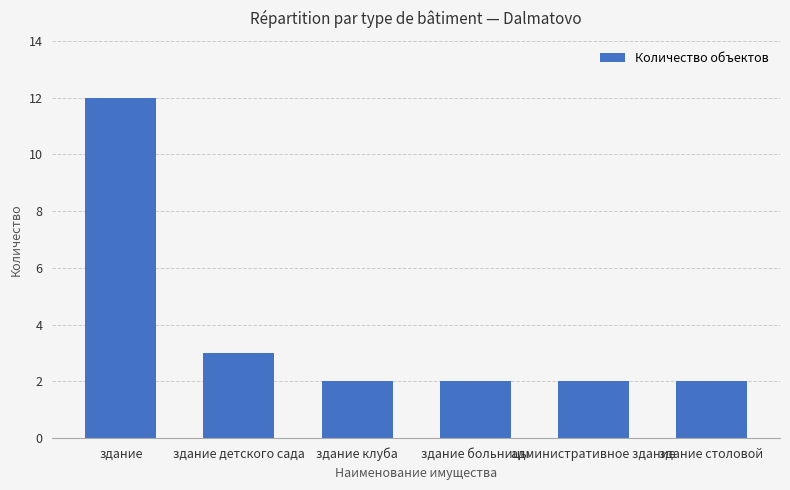

What is the maximum value shown in the chart?

12